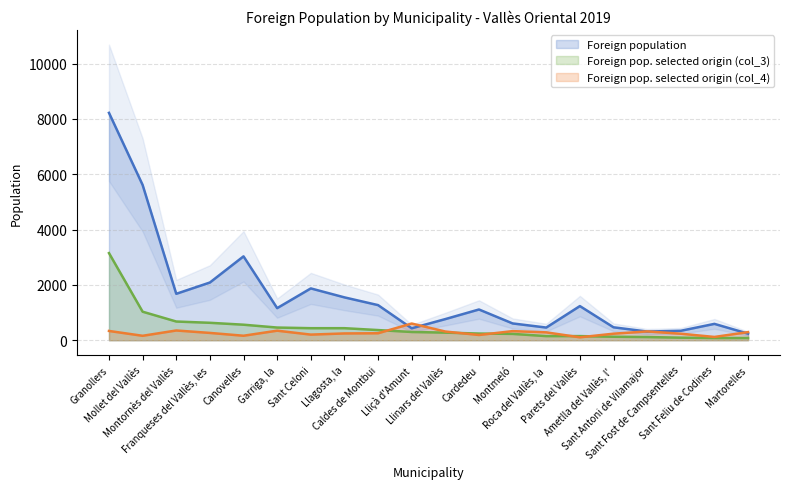

Which series ends up on top after the final intersection of Foreign population and Foreign pop. selected origin (col_4)?

Foreign pop. selected origin (col_4)